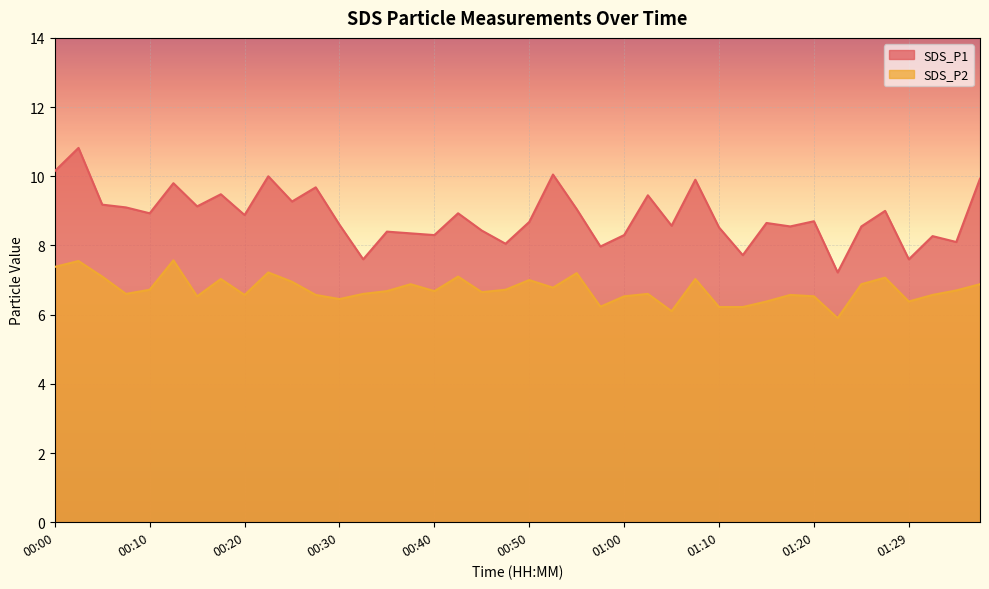

True or false: SDS_P1 has more than 0 points higher than both neighbors.

True